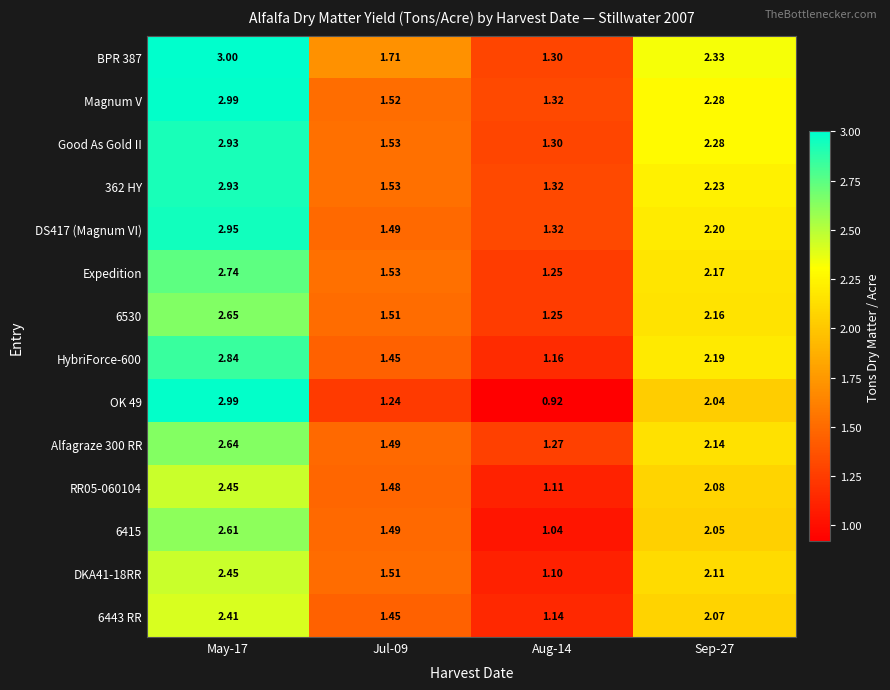

Is the value of 362 HY at Aug-14 greater than the value of RR05-060104 at Aug-14?

Yes